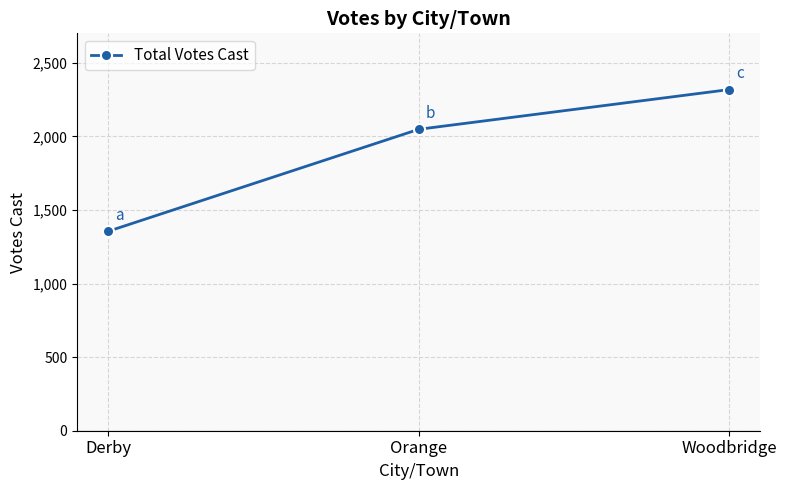

Where is the data nearest to the value 1836?

Orange